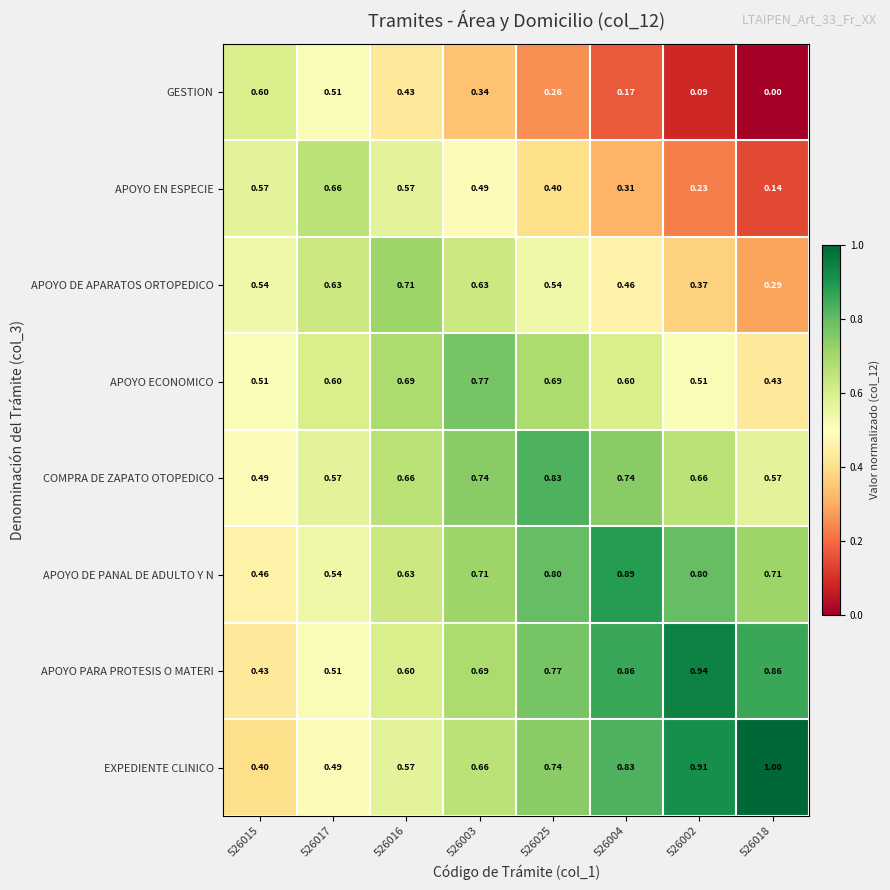

Which series has the largest total across all categories?

APOYO PARA PROTESIS O MATERI